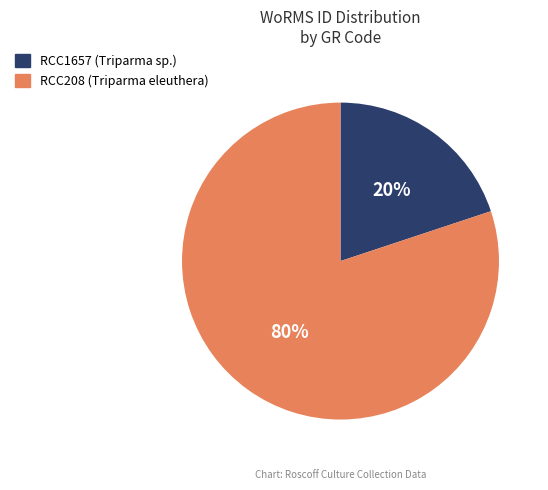

Is the sum of RCC208 and RCC1657 greater than half?

Yes